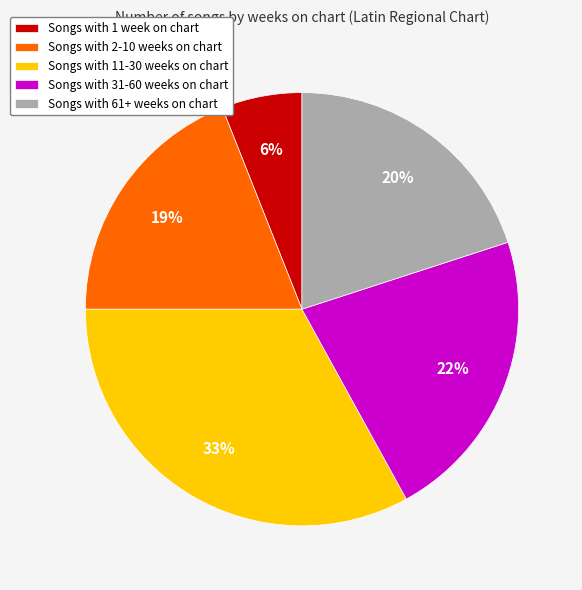

How many segments does this pie chart have?

5